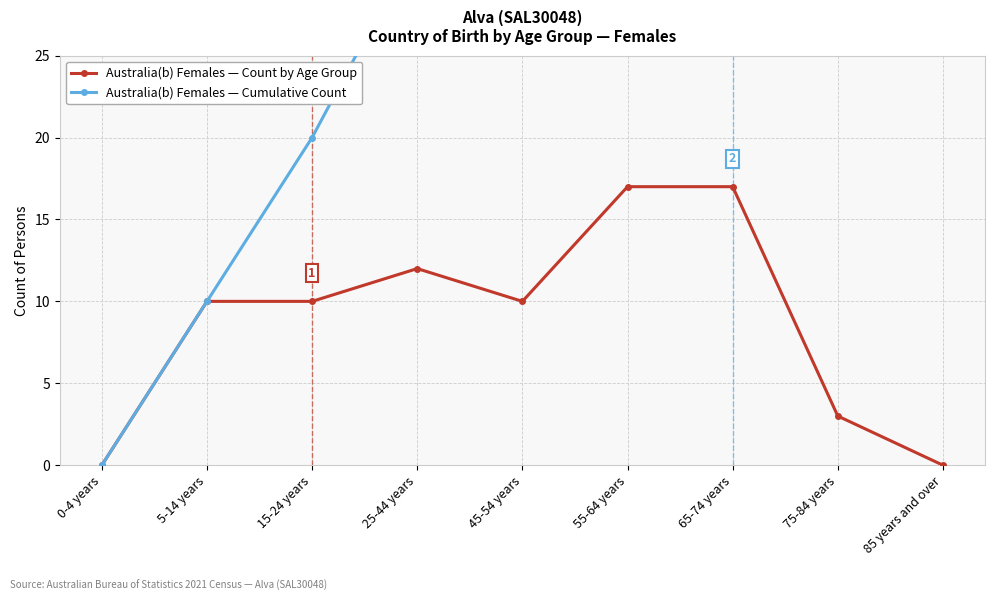

What position from the right is 5-14 years?

8